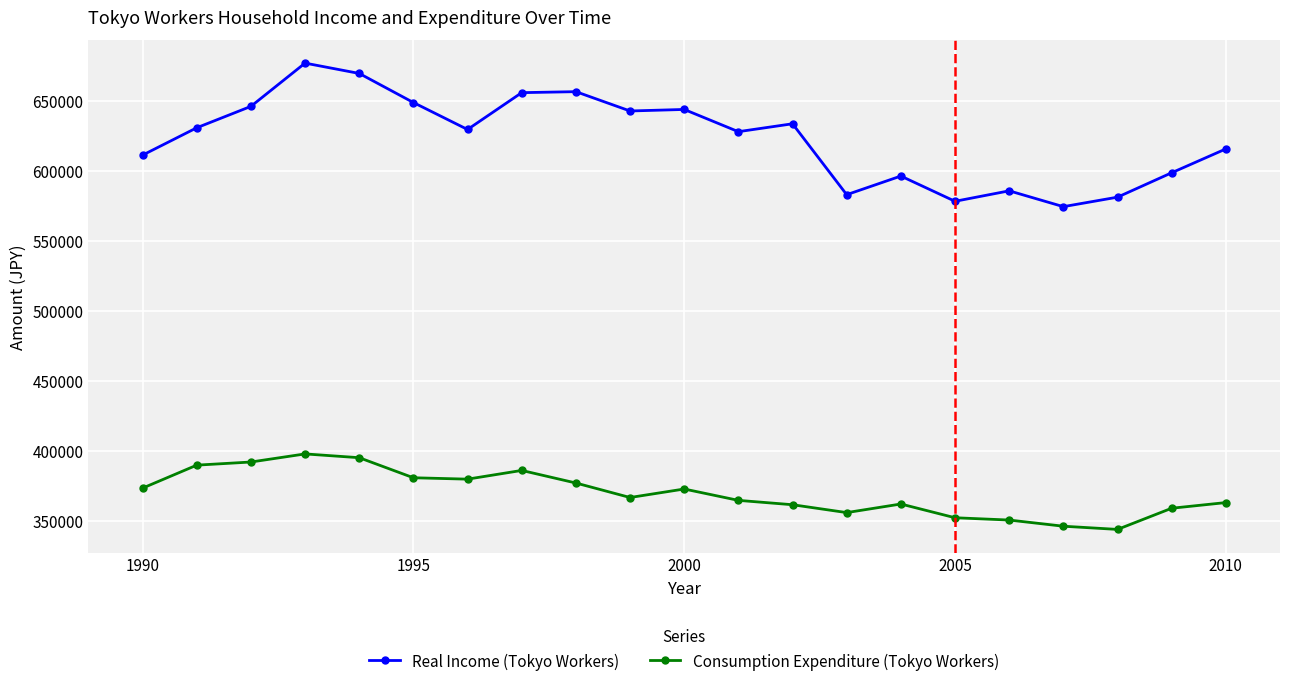

Which series has the largest range (max minus min)?

Real Income (Tokyo Workers)